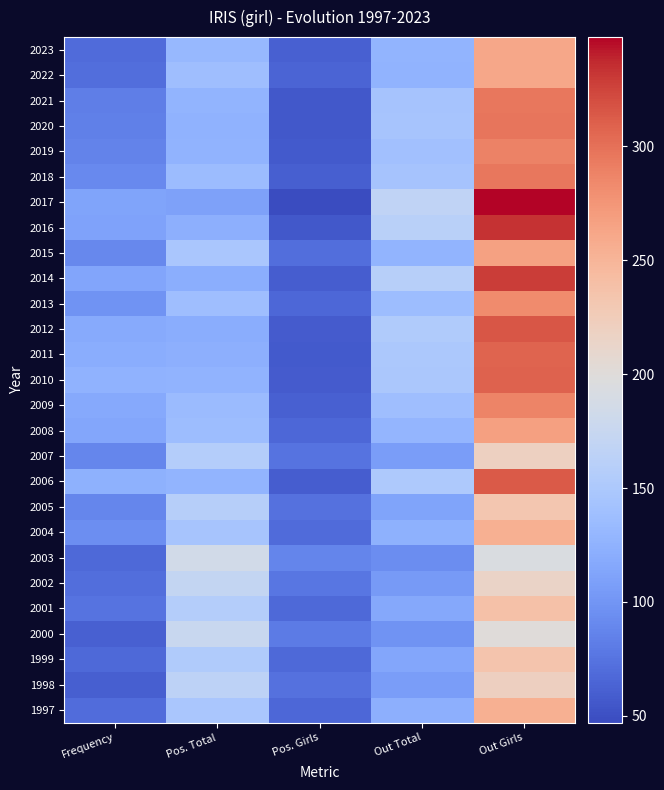

Reading left to right, extract all data points from this chart.

2023: Frequency=69	Pos. Total=131	Pos. Girls=62	Out Total=127	Out Girls=262
2022: Frequency=71	Pos. Total=138	Pos. Girls=64	Out Total=126	Out Girls=261
2021: Frequency=83	Pos. Total=127	Pos. Girls=56	Out Total=144	Out Girls=296
2020: Frequency=84	Pos. Total=125	Pos. Girls=56	Out Total=145	Out Girls=297
2019: Frequency=86	Pos. Total=126	Pos. Girls=57	Out Total=141	Out Girls=289
2018: Frequency=91	Pos. Total=136	Pos. Girls=61	Out Total=144	Out Girls=296
2017: Frequency=112	Pos. Total=110	Pos. Girls=47	Out Total=168	Out Girls=348
2016: Frequency=111	Pos. Total=123	Pos. Girls=56	Out Total=162	Out Girls=333
2015: Frequency=90	Pos. Total=148	Pos. Girls=71	Out Total=128	Out Girls=266
2014: Frequency=113	Pos. Total=122	Pos. Girls=59	Out Total=159	Out Girls=329
2013: Frequency=98	Pos. Total=138	Pos. Girls=66	Out Total=137	Out Girls=283
2012: Frequency=118	Pos. Total=121	Pos. Girls=58	Out Total=153	Out Girls=316
2011: Frequency=121	Pos. Total=123	Pos. Girls=57	Out Total=150	Out Girls=308
2010: Frequency=125	Pos. Total=126	Pos. Girls=58	Out Total=149	Out Girls=309
2009: Frequency=117	Pos. Total=135	Pos. Girls=62	Out Total=138	Out Girls=287
2008: Frequency=115	Pos. Total=137	Pos. Girls=66	Out Total=129	Out Girls=267
2007: Frequency=89	Pos. Total=157	Pos. Girls=75	Out Total=106	Out Girls=219
2006: Frequency=124	Pos. Total=128	Pos. Girls=59	Out Total=151	Out Girls=313
2005: Frequency=89	Pos. Total=158	Pos. Girls=74	Out Total=112	Out Girls=232
2004: Frequency=95	Pos. Total=145	Pos. Girls=69	Out Total=124	Out Girls=255
2003: Frequency=68	Pos. Total=185	Pos. Girls=87	Out Total=93	Out Girls=193
2002: Frequency=71	Pos. Total=171	Pos. Girls=77	Out Total=104	Out Girls=215
2001: Frequency=75	Pos. Total=157	Pos. Girls=68	Out Total=116	Out Girls=238
2000: Frequency=62	Pos. Total=176	Pos. Girls=80	Out Total=98	Out Girls=201
1999: Frequency=68	Pos. Total=153	Pos. Girls=68	Out Total=115	Out Girls=235
1998: Frequency=60	Pos. Total=165	Pos. Girls=73	Out Total=106	Out Girls=221
1997: Frequency=70	Pos. Total=148	Pos. Girls=66	Out Total=123	Out Girls=255